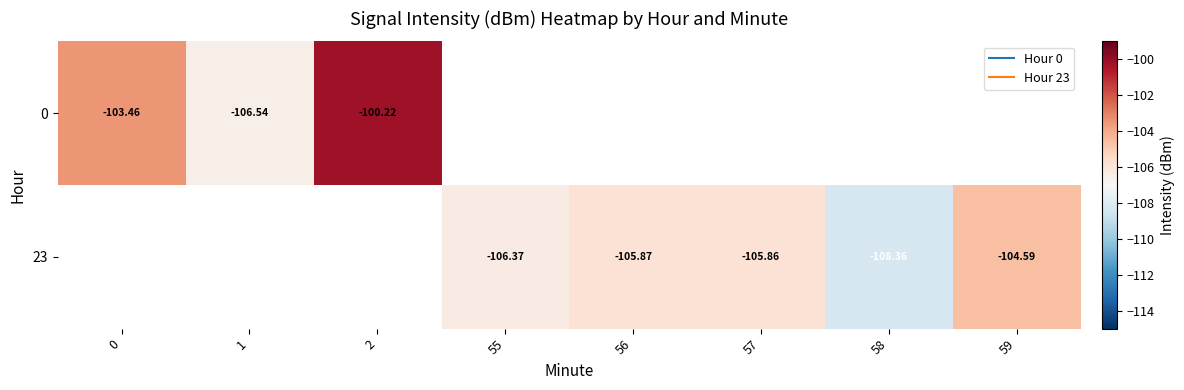

What is the smallest value displayed?

-108.4